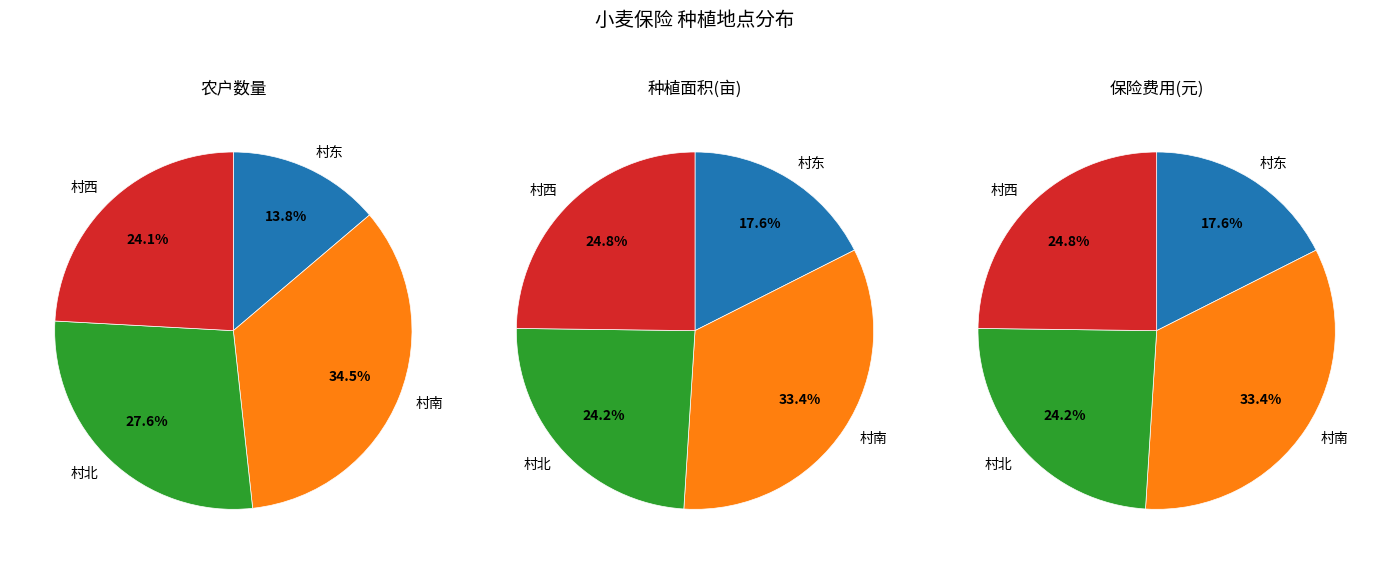

Count the number of slices in the pie.

4